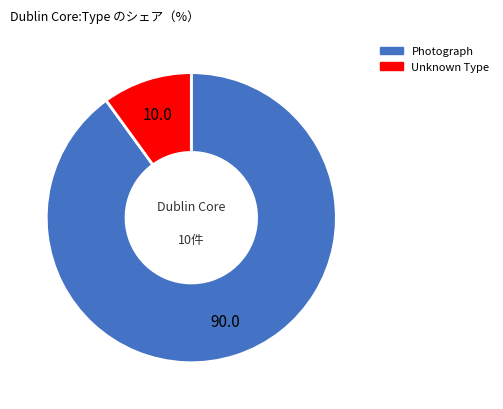

Which has a higher value, Unknown Type or Photograph?

Photograph